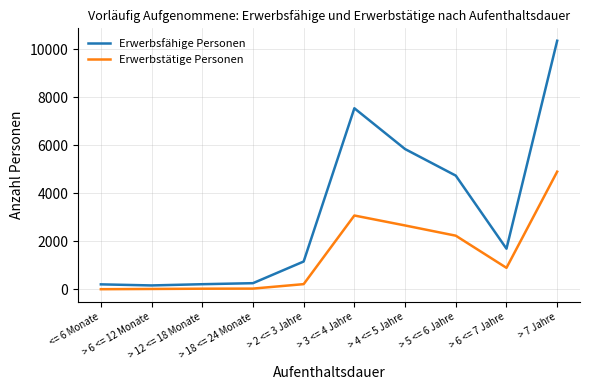

What are all the series names shown in the legend?

Erwerbsfähige Personen, Erwerbstätige Personen